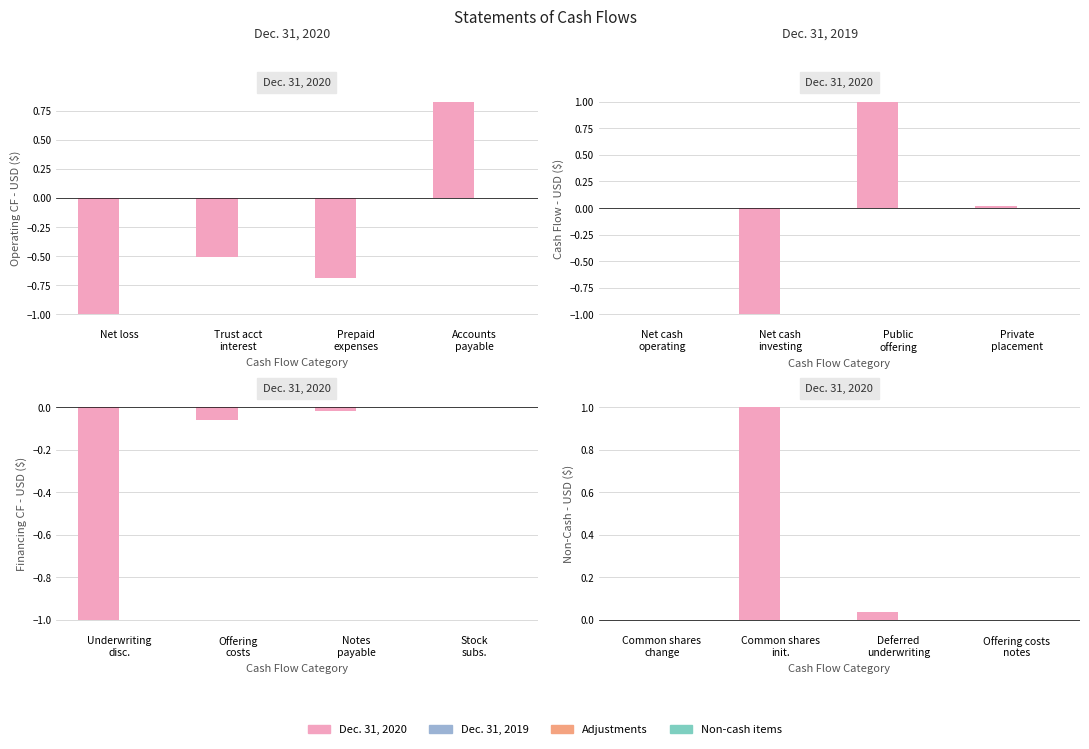

Are the bars grouped side by side (vs. stacked)?

Yes